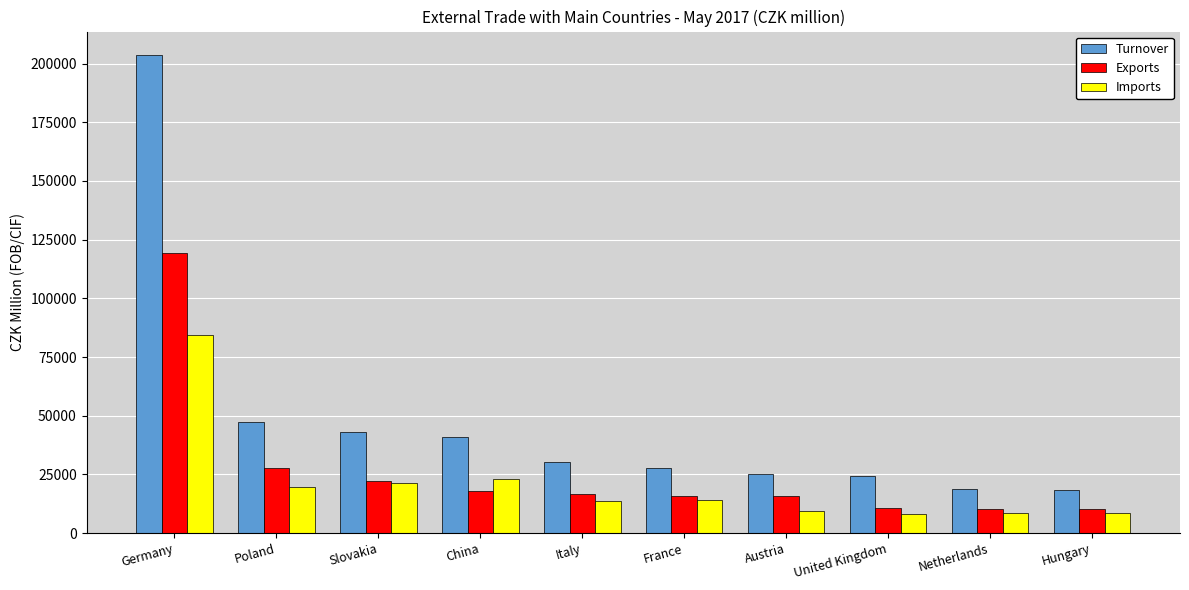

Is the value of Exports at Netherlands greater than the value of Imports at China?

No